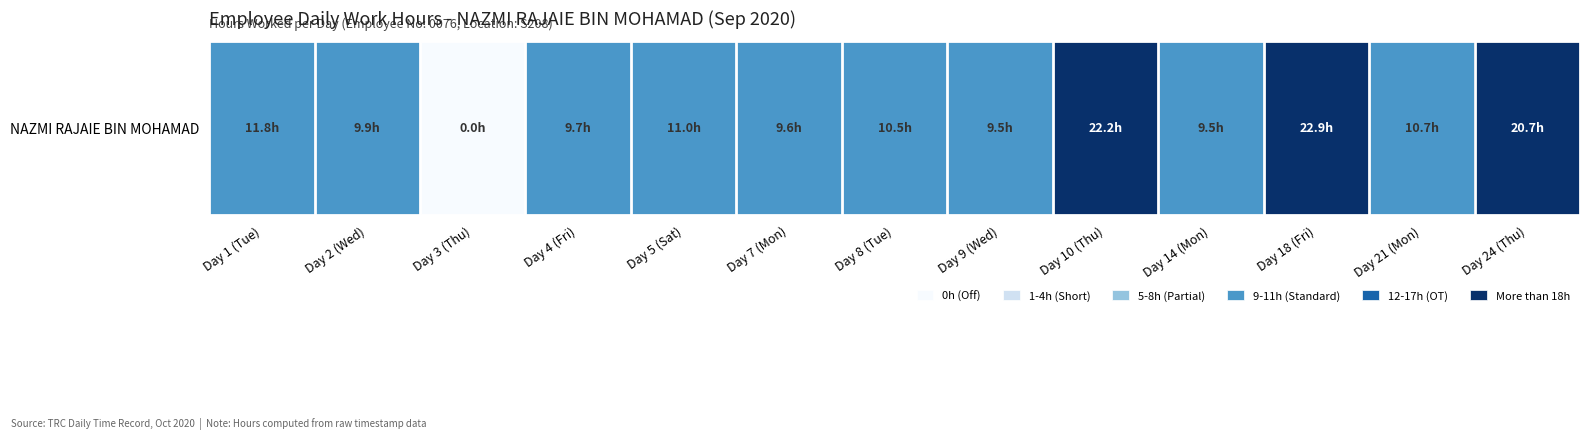

The value at Day 7 (Mon) is 5.4. True or false?

False